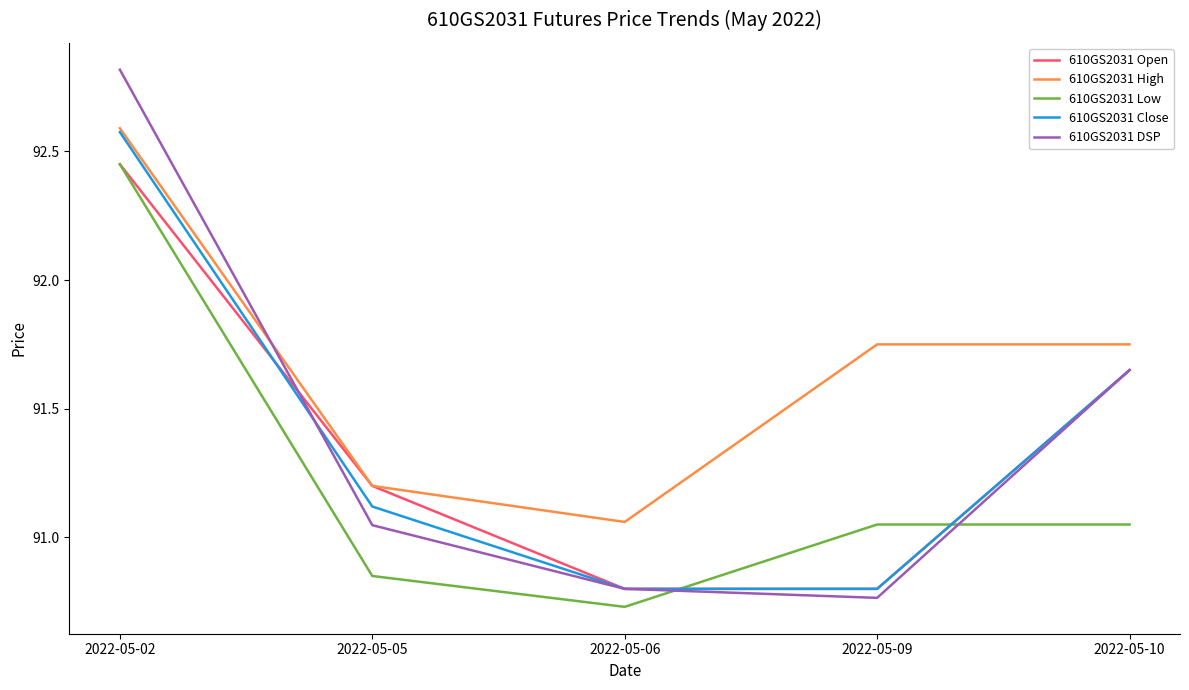

What are all the series names shown in the legend?

610GS2031 Open, 610GS2031 High, 610GS2031 Low, 610GS2031 Close, 610GS2031 DSP